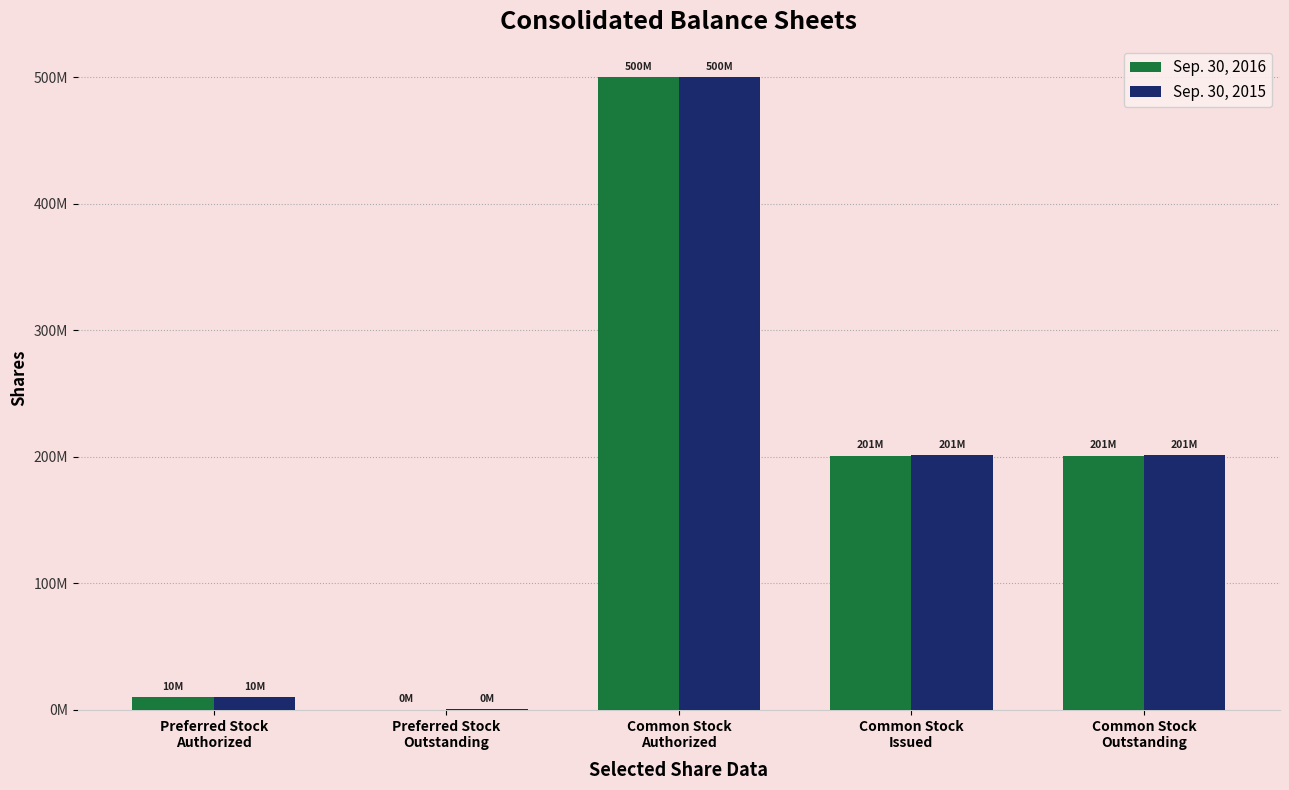

At how many categories does at least one series exceed 80670137?

3